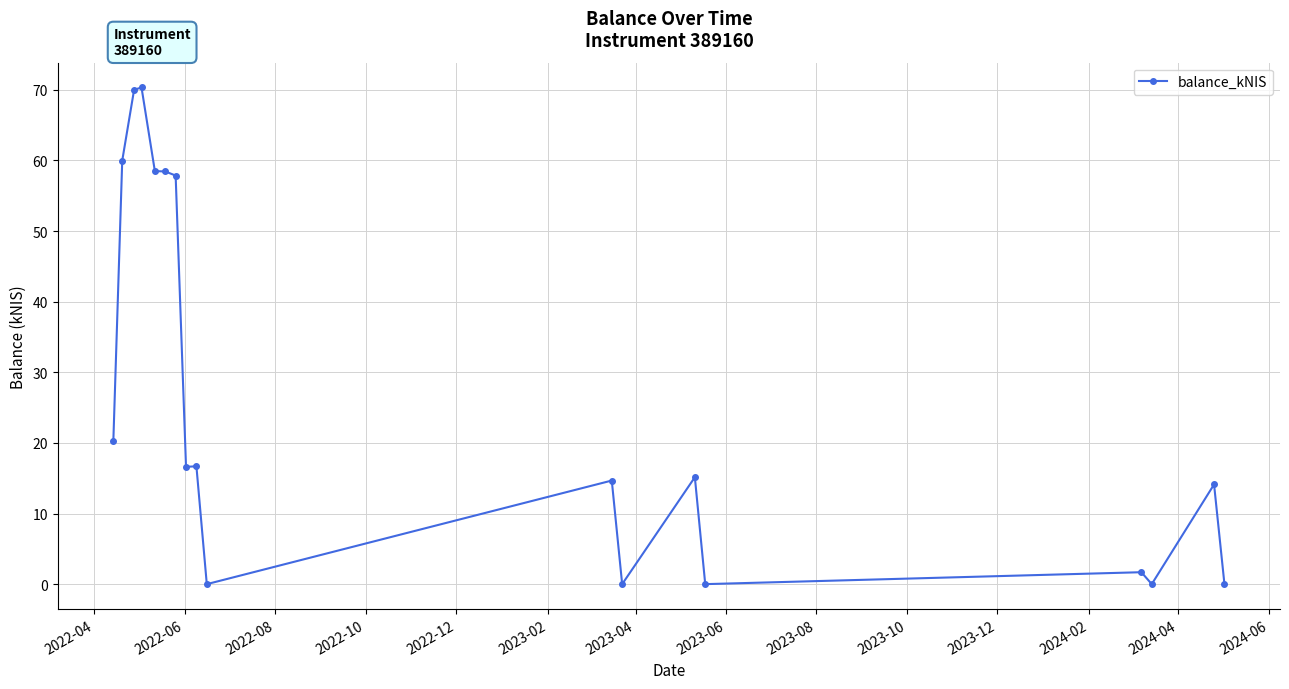

Is this an area chart (filled region under the line)?

No